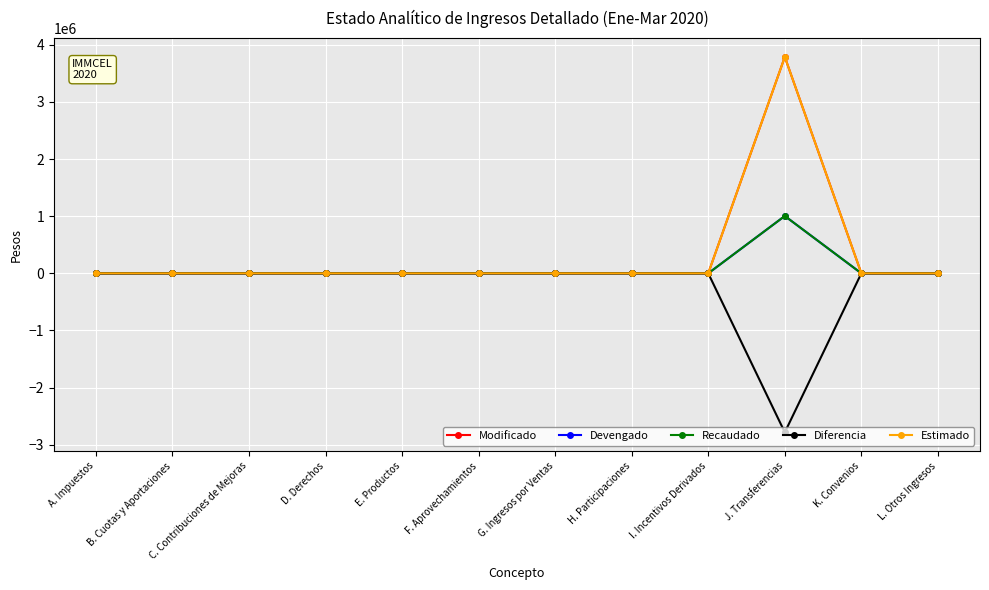

Reading left to right, extract all data points from this chart.

Modificado: A. Impuestos=0	B. Cuotas y Aportaciones=0	C. Contribuciones de Mejoras=0	D. Derechos=0	E. Productos=0	F. Aprovechamientos=0	G. Ingresos por Ventas=0	H. Participaciones=0	I. Incentivos Derivados=0	J. Transferencias=3787000	K. Convenios=0	L. Otros Ingresos=0
Devengado: A. Impuestos=0	B. Cuotas y Aportaciones=0	C. Contribuciones de Mejoras=0	D. Derechos=0	E. Productos=0	F. Aprovechamientos=0	G. Ingresos por Ventas=0	H. Participaciones=0	I. Incentivos Derivados=0	J. Transferencias=1003211	K. Convenios=0	L. Otros Ingresos=0
Recaudado: A. Impuestos=0	B. Cuotas y Aportaciones=0	C. Contribuciones de Mejoras=0	D. Derechos=0	E. Productos=0	F. Aprovechamientos=0	G. Ingresos por Ventas=0	H. Participaciones=0	I. Incentivos Derivados=0	J. Transferencias=1003211	K. Convenios=0	L. Otros Ingresos=0
Diferencia: A. Impuestos=0	B. Cuotas y Aportaciones=0	C. Contribuciones de Mejoras=0	D. Derechos=0	E. Productos=0	F. Aprovechamientos=0	G. Ingresos por Ventas=0	H. Participaciones=0	I. Incentivos Derivados=0	J. Transferencias=-2783789	K. Convenios=0	L. Otros Ingresos=0
Estimado: A. Impuestos=0	B. Cuotas y Aportaciones=0	C. Contribuciones de Mejoras=0	D. Derechos=0	E. Productos=0	F. Aprovechamientos=0	G. Ingresos por Ventas=0	H. Participaciones=0	I. Incentivos Derivados=0	J. Transferencias=3787000	K. Convenios=0	L. Otros Ingresos=0